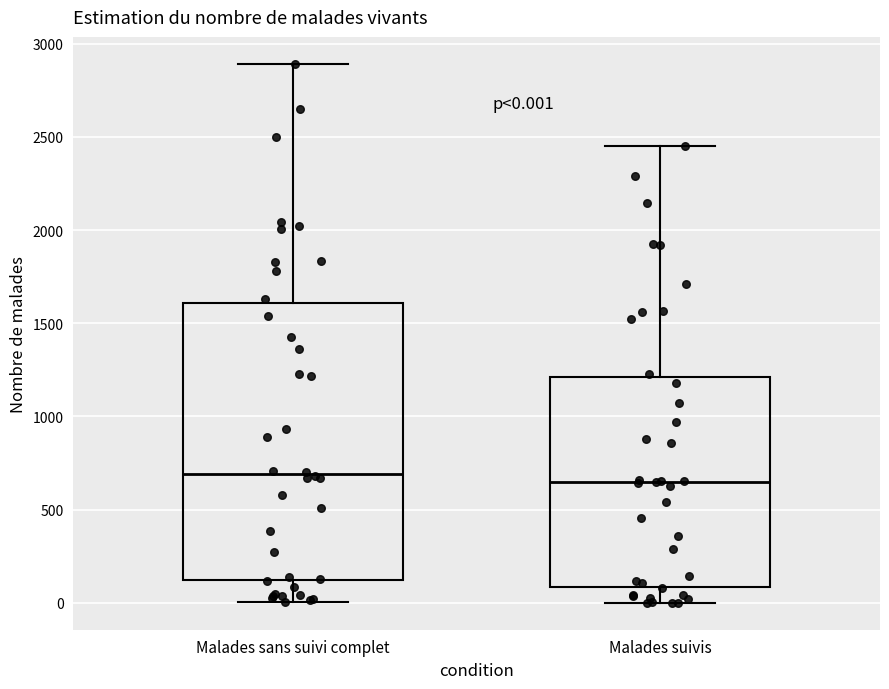

Comparing the boxes themselves (not the whiskers), which one is the tallest?

Malades sans suivi complet